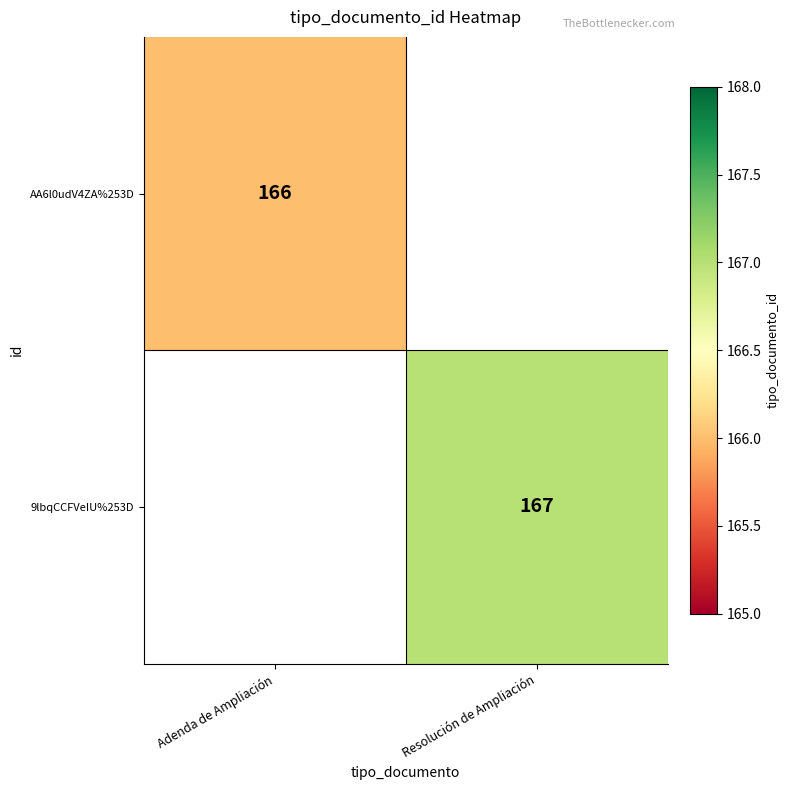

The 9lbqCCFVeIU%253D series shows 261 at Resolución de Ampliación. True or false?

False